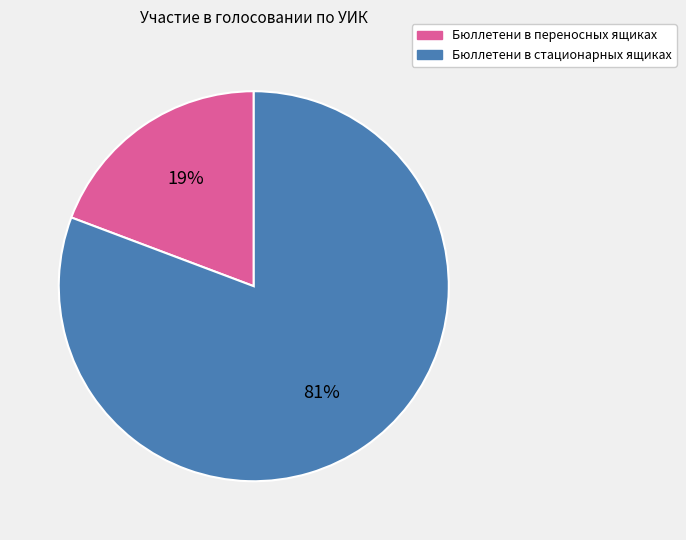

Does any single category account for the majority?

Yes